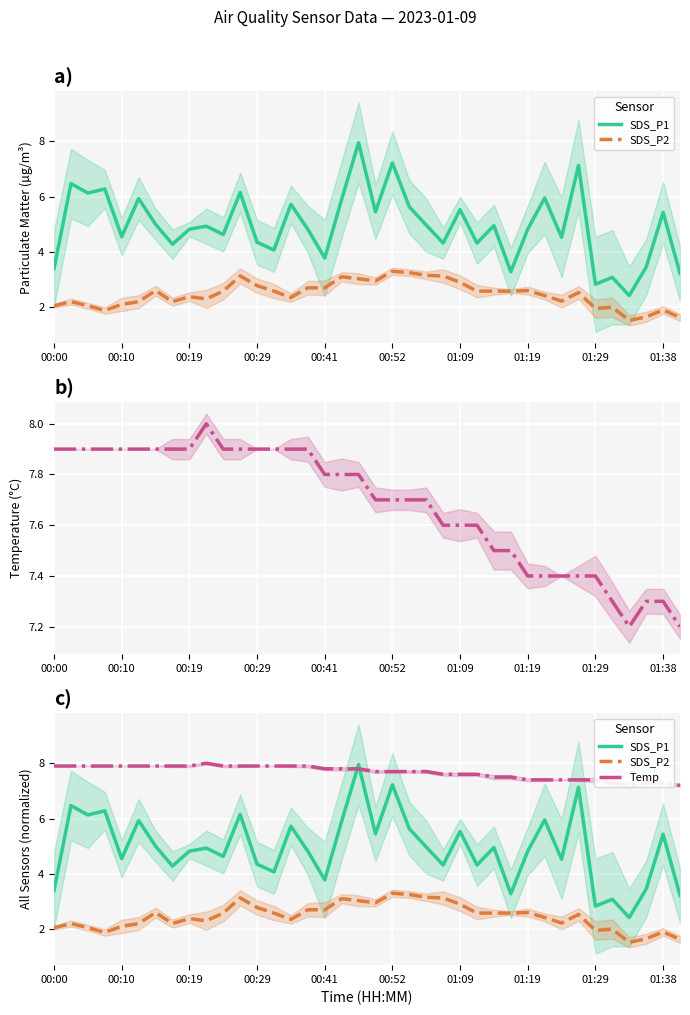

True or false: SDS_P2 and SDS_P1 cross at least once.

False